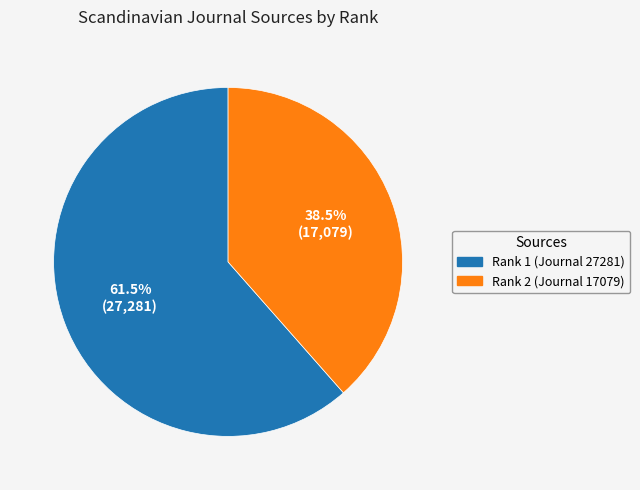

Rank the categories by value from lowest to highest.

Rank 2 (Journal 17079), Rank 1 (Journal 27281)